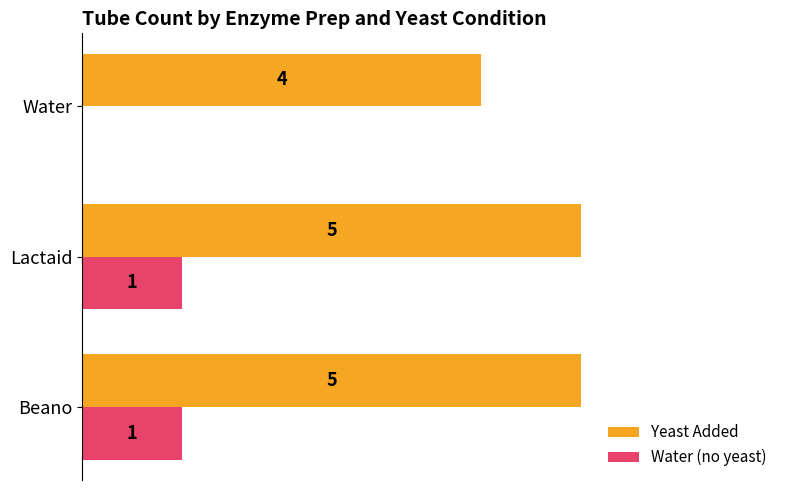

Which series has the largest total across all categories?

Yeast Added